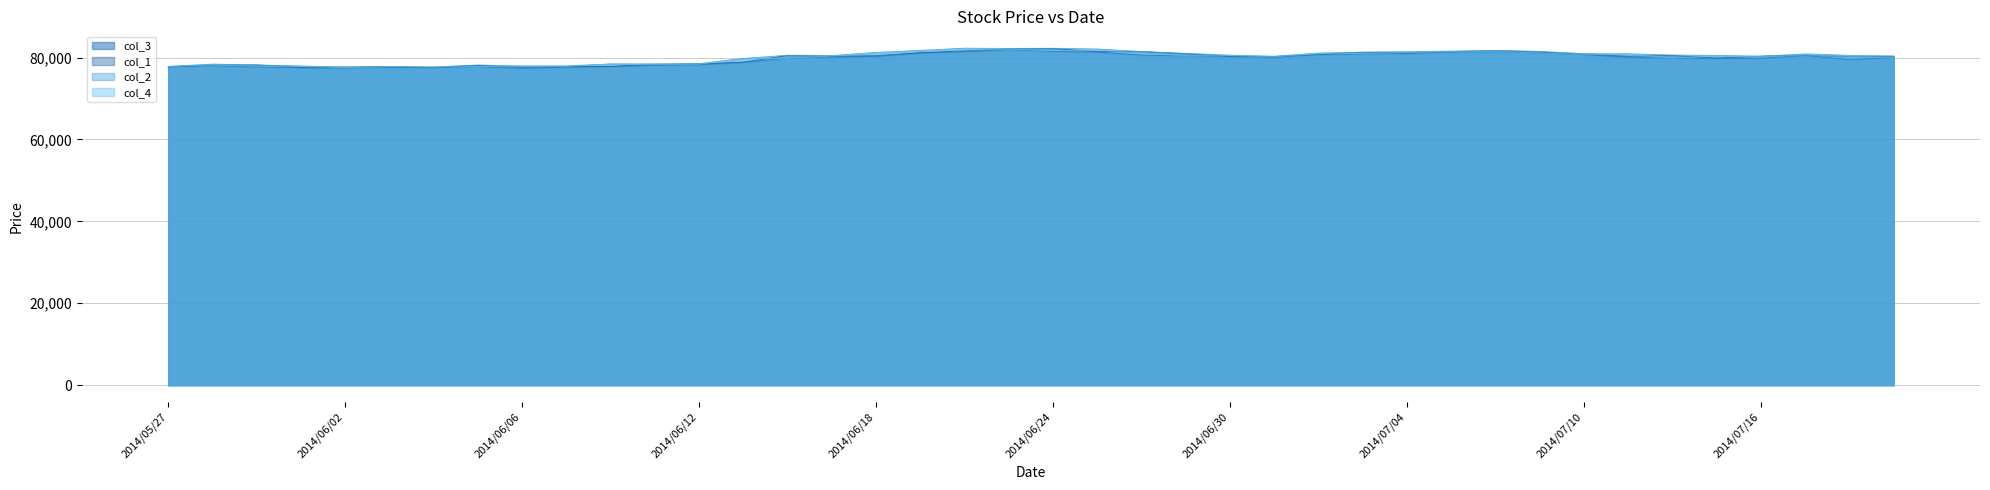

Reading left to right, transcribe all the data shown in this chart.

col_3: 2014/05/27=77700	2014/05/28=78020	2014/05/29=77730	2014/05/30=77520	2014/06/02=77460	2014/06/03=77570	2014/06/04=77530	2014/06/05=77760	2014/06/06=77380	2014/06/09=77660	2014/06/10=77830	2014/06/11=78090	2014/06/12=78220	2014/06/13=78880	2014/06/16=79830	2014/06/17=80160	2014/06/18=80270	2014/06/19=81140	2014/06/20=81440	2014/06/23=81930	2014/06/24=81500	2014/06/25=81350	2014/06/26=80600	2014/06/27=80400	2014/06/30=80300	2014/07/01=80070	2014/07/02=80730	2014/07/03=80870	2014/07/04=81000	2014/07/07=81340	2014/07/08=81400	2014/07/09=81110	2014/07/10=80690	2014/07/11=80100	2014/07/14=79880	2014/07/15=79830	2014/07/16=79830	2014/07/17=80520	2014/07/18=79500	2014/07/22=80050
col_1: 2014/05/27=77770	2014/05/28=78170	2014/05/29=78210	2014/05/30=77640	2014/06/02=77670	2014/06/03=77790	2014/06/04=77570	2014/06/05=78110	2014/06/06=77670	2014/06/09=77790	2014/06/10=77880	2014/06/11=78350	2014/06/12=78440	2014/06/13=78890	2014/06/16=80520	2014/06/17=80330	2014/06/18=80470	2014/06/19=81200	2014/06/20=81670	2014/06/23=82100	2014/06/24=82220	2014/06/25=81450	2014/06/26=81470	2014/06/27=80960	2014/06/30=80320	2014/07/01=80270	2014/07/02=80780	2014/07/03=81300	2014/07/04=81110	2014/07/07=81480	2014/07/08=81700	2014/07/09=81400	2014/07/10=80810	2014/07/11=80330	2014/07/14=80510	2014/07/15=79890	2014/07/16=80350	2014/07/17=80600	2014/07/18=80260	2014/07/22=80340
col_2: 2014/05/27=77860	2014/05/28=78420	2014/05/29=78210	2014/05/30=77950	2014/06/02=77700	2014/06/03=77850	2014/06/04=77720	2014/06/05=78200	2014/06/06=77940	2014/06/09=77980	2014/06/10=78450	2014/06/11=78480	2014/06/12=78540	2014/06/13=79800	2014/06/16=80580	2014/06/17=80500	2014/06/18=81280	2014/06/19=81760	2014/06/20=82300	2014/06/23=82240	2014/06/24=82280	2014/06/25=82100	2014/06/26=81470	2014/06/27=81030	2014/06/30=80590	2014/07/01=80340	2014/07/02=81110	2014/07/03=81330	2014/07/04=81470	2014/07/07=81580	2014/07/08=81750	2014/07/09=81510	2014/07/10=80970	2014/07/11=80930	2014/07/14=80630	2014/07/15=80530	2014/07/16=80350	2014/07/17=80900	2014/07/18=80550	2014/07/22=80380
col_4: 2014/05/27=77820	2014/05/28=78170	2014/05/29=77930	2014/05/30=77890	2014/06/02=77540	2014/06/03=77770	2014/06/04=77680	2014/06/05=77780	2014/06/06=77940	2014/06/09=77840	2014/06/10=78440	2014/06/11=78290	2014/06/12=78370	2014/06/13=79690	2014/06/16=79830	2014/06/17=80390	2014/06/18=80950	2014/06/19=81480	2014/06/20=81860	2014/06/23=82030	2014/06/24=81710	2014/06/25=81810	2014/06/26=81180	2014/06/27=80430	2014/06/30=80460	2014/07/01=80210	2014/07/02=80920	2014/07/03=81020	2014/07/04=81220	2014/07/07=81430	2014/07/08=81460	2014/07/09=81150	2014/07/10=80690	2014/07/11=80800	2014/07/14=79930	2014/07/15=80410	2014/07/16=80200	2014/07/17=80630	2014/07/18=80300	2014/07/22=80050